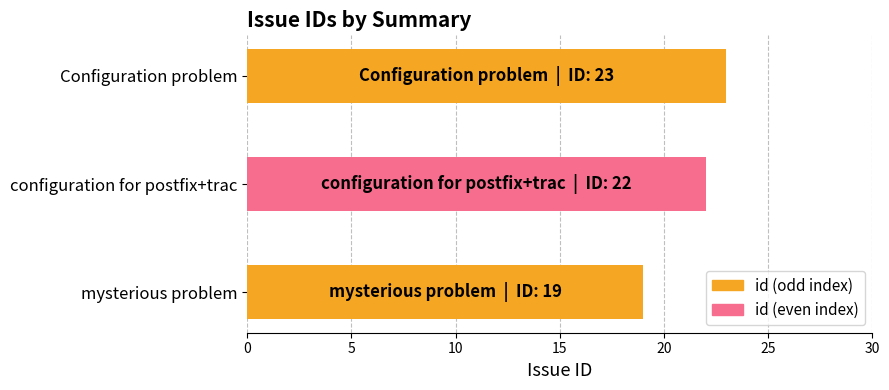

At which label is the value closest to 21?

configuration for postfix+trac